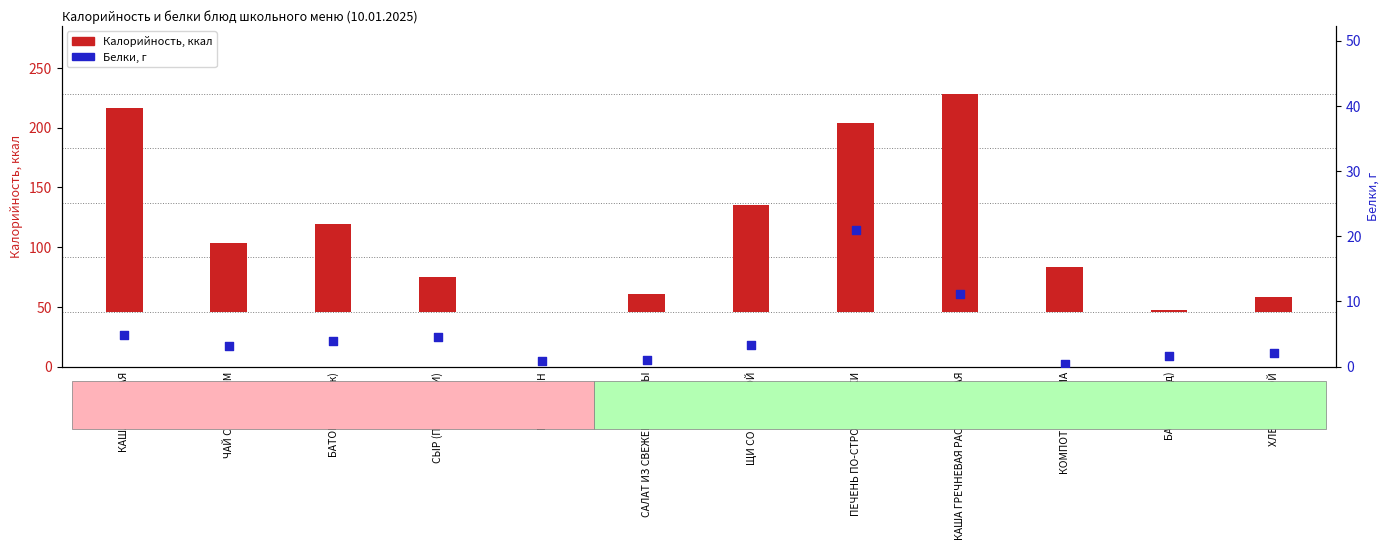

Which series reaches the minimum Y coordinate?

Калорийность